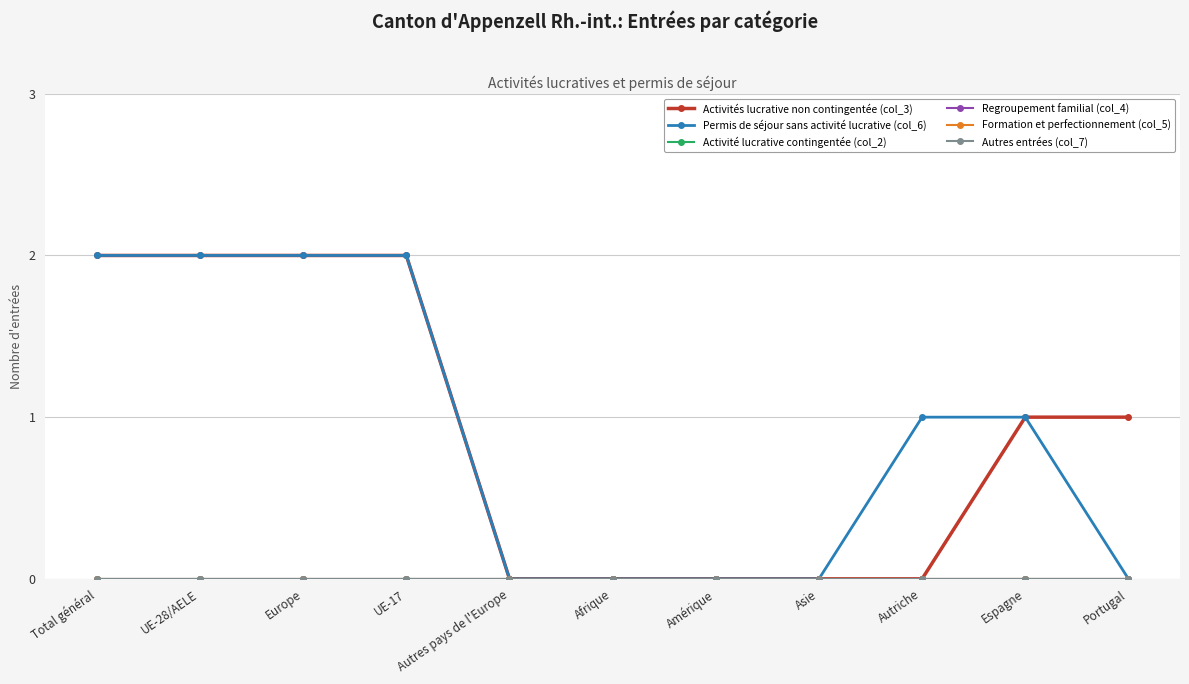

What is the total value across all series at UE-28/AELE?

4